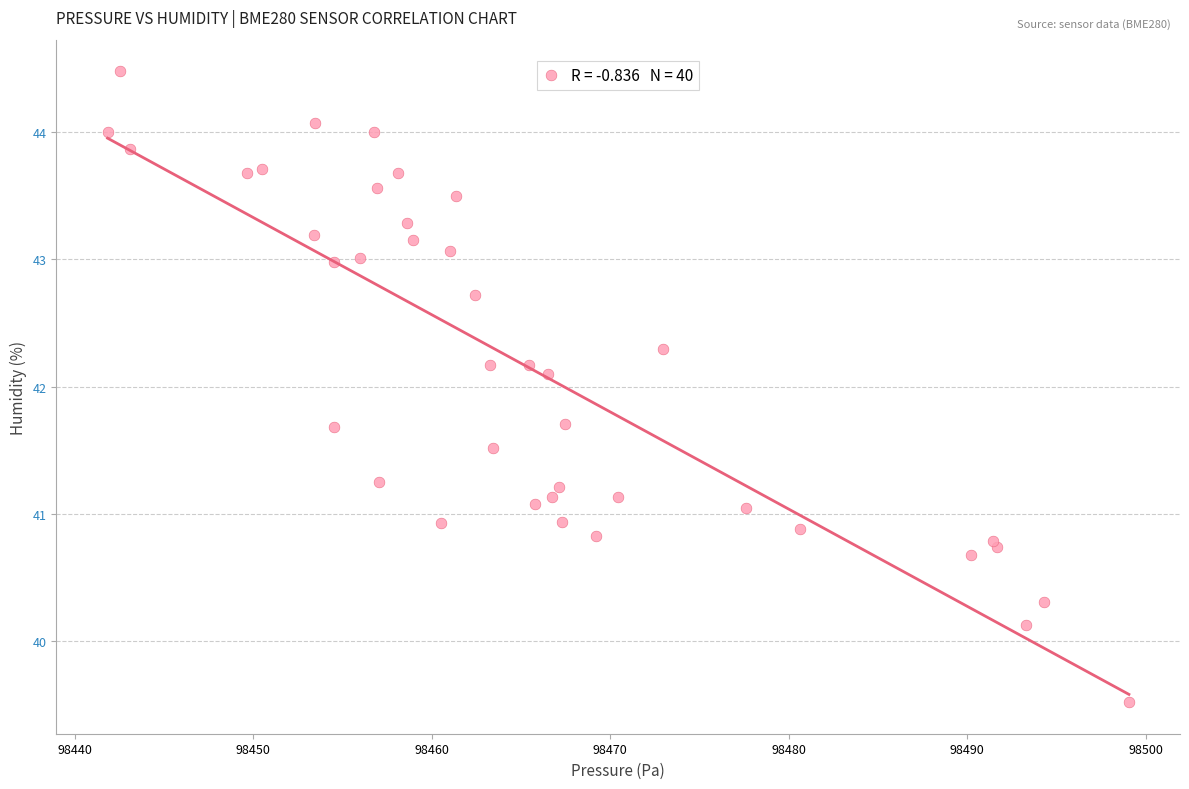

What Y value in the scatter plot is closest to 42?

42.1